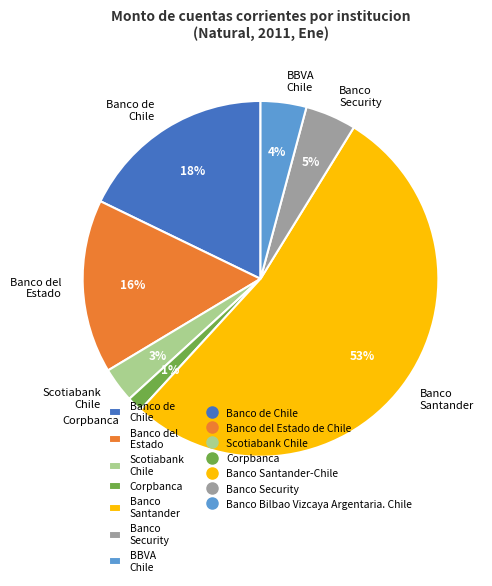

Combined, do Banco de Chile and Banco del Estado account for over 50%?

No